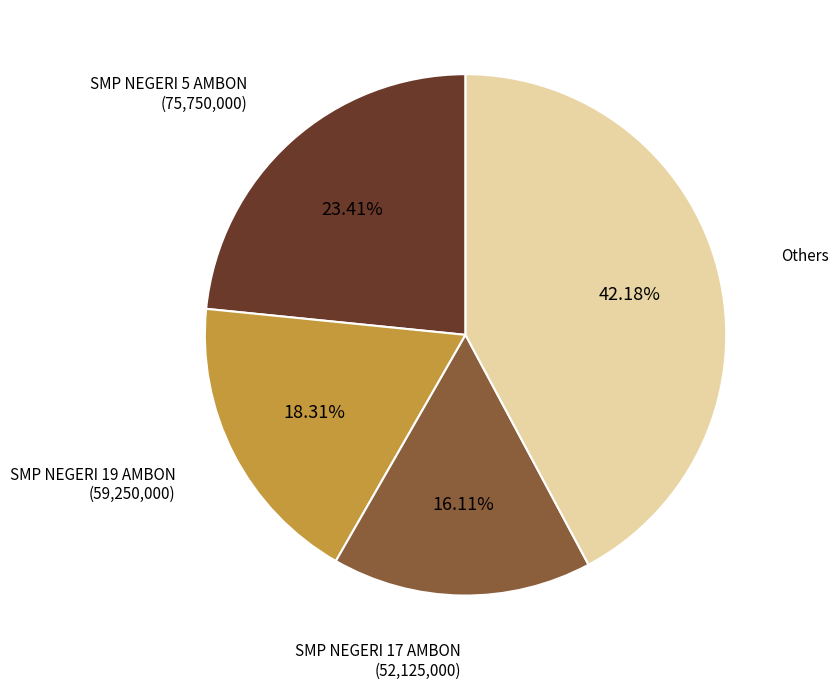

Is there any slice that represents more than half of the pie?

No